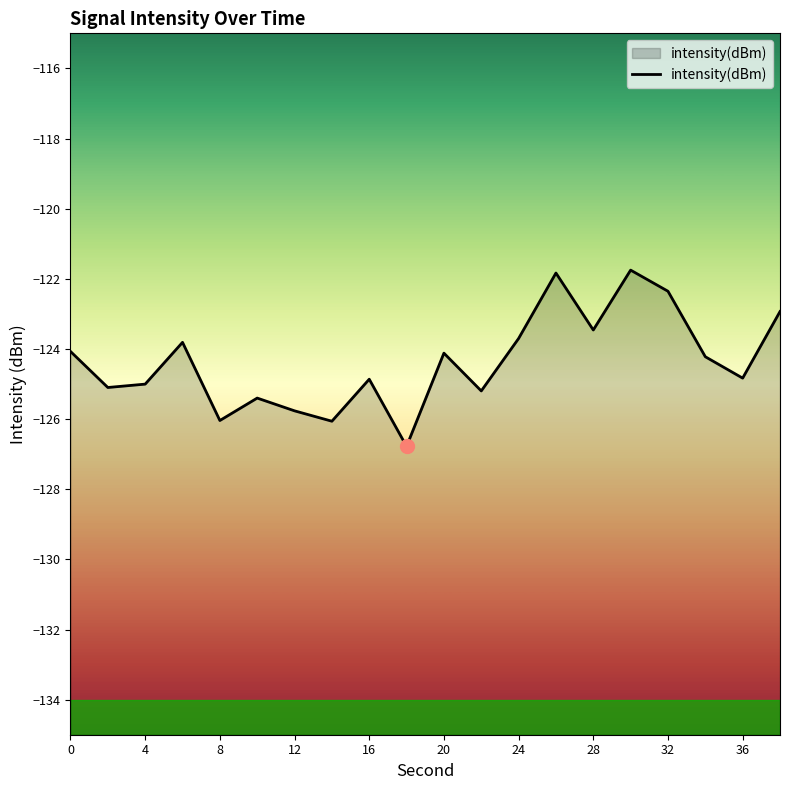

The chart shows a value of -212.3 at 12. True or false?

False